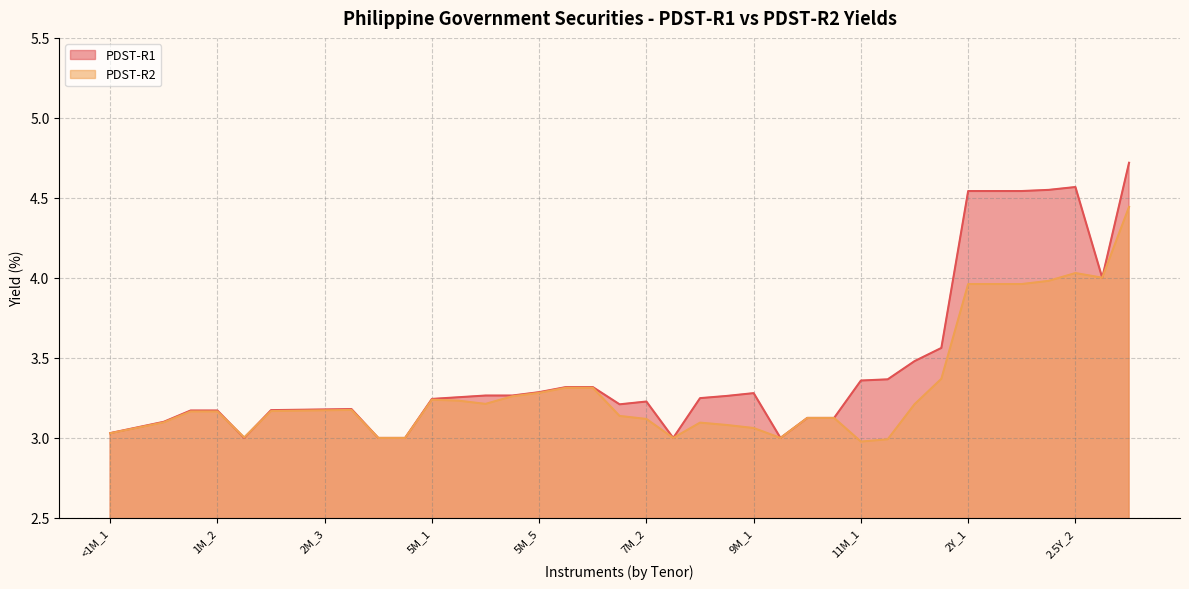

What value does the PDST-R2 series have at 3Y?

4.4